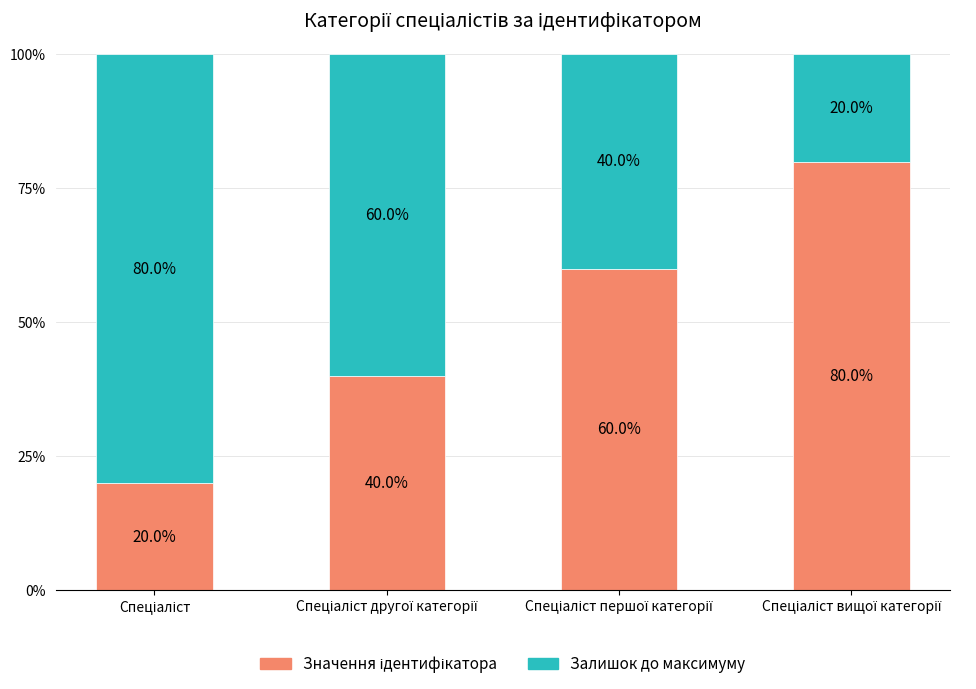

Does the chart contain stacked bars?

Yes